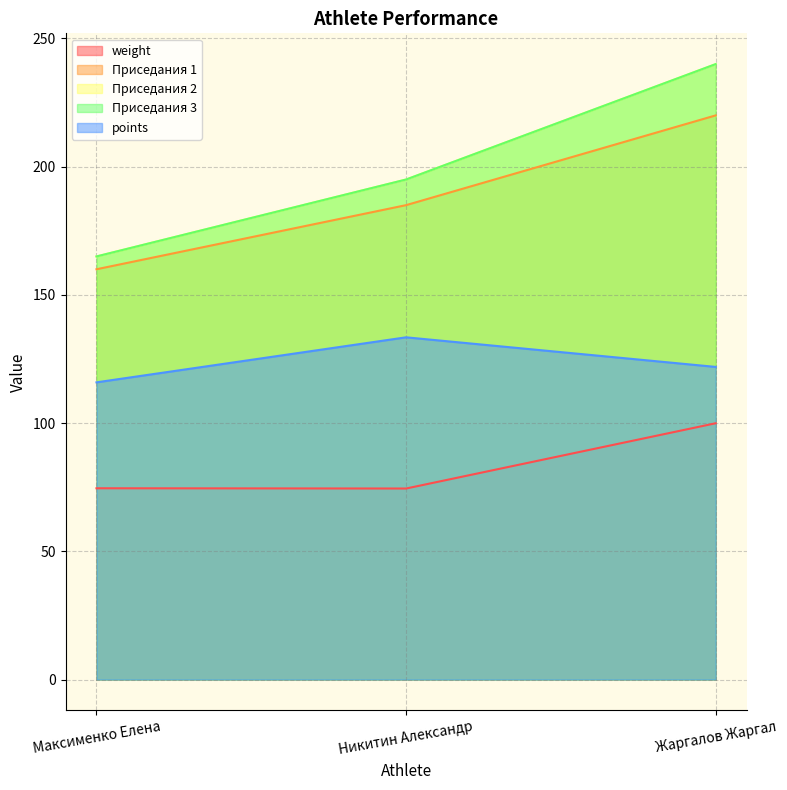

Count the number of data series in this chart.

5